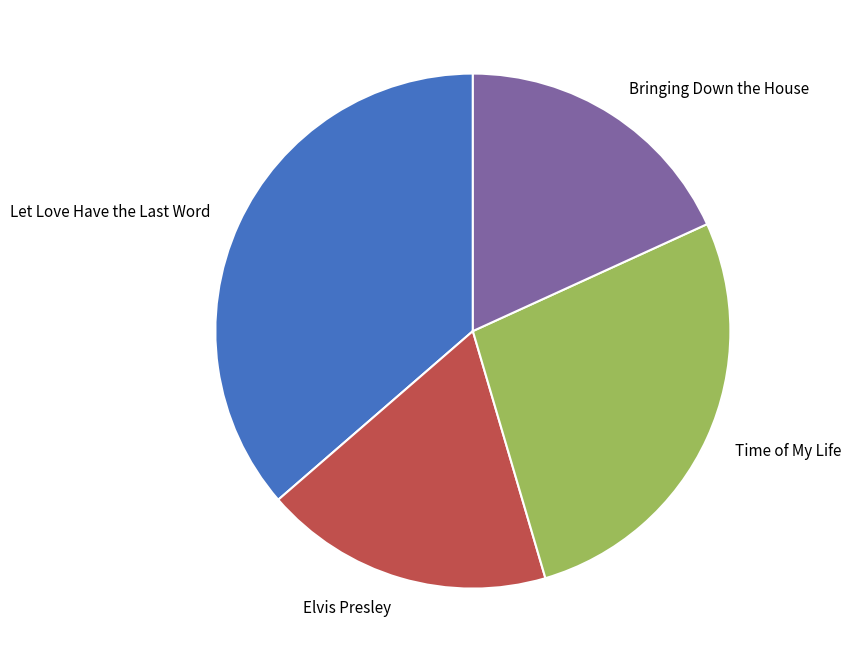

Is it true that Time of My Life is 27% of the pie?

True